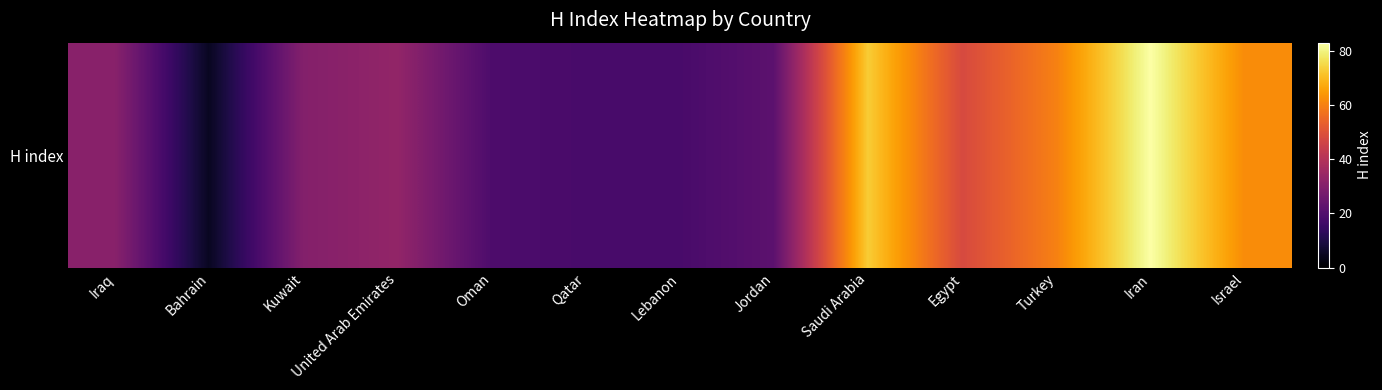

What is the change in value from Iraq to United Arab Emirates?

+2